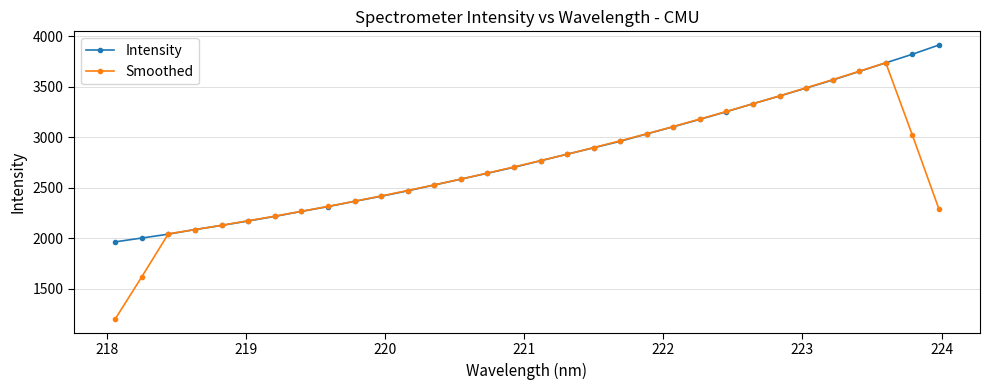

How many data points in Intensity are less than 2767?

16